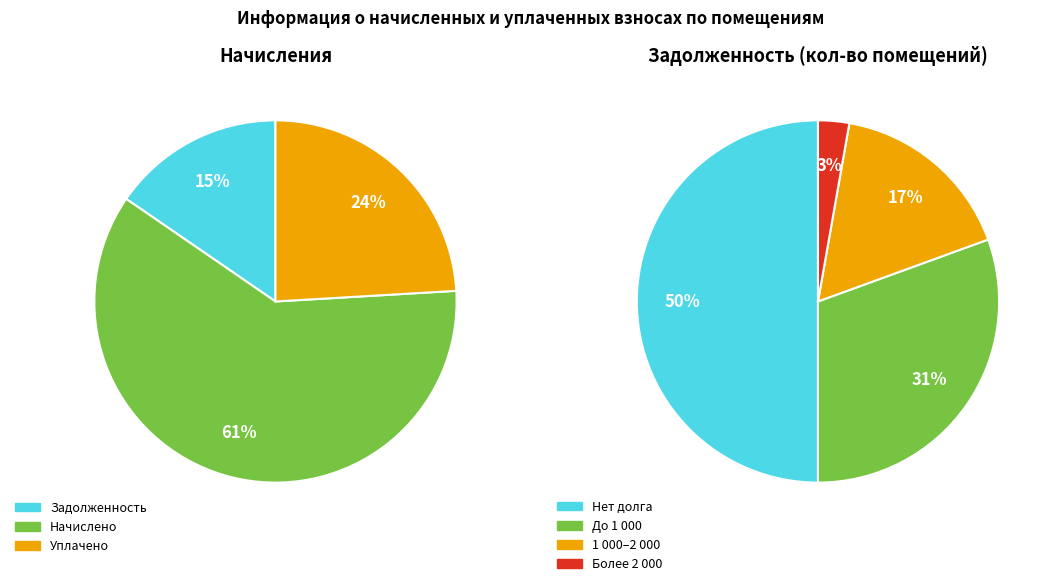

Combined, do 22 and 23 account for over 50%?

No